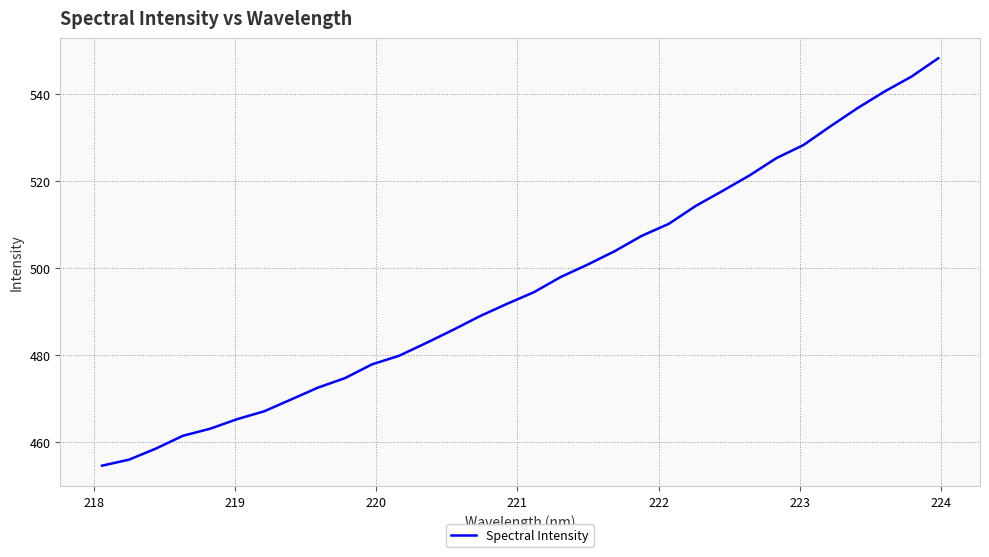

How many distinct data groups are displayed?

1